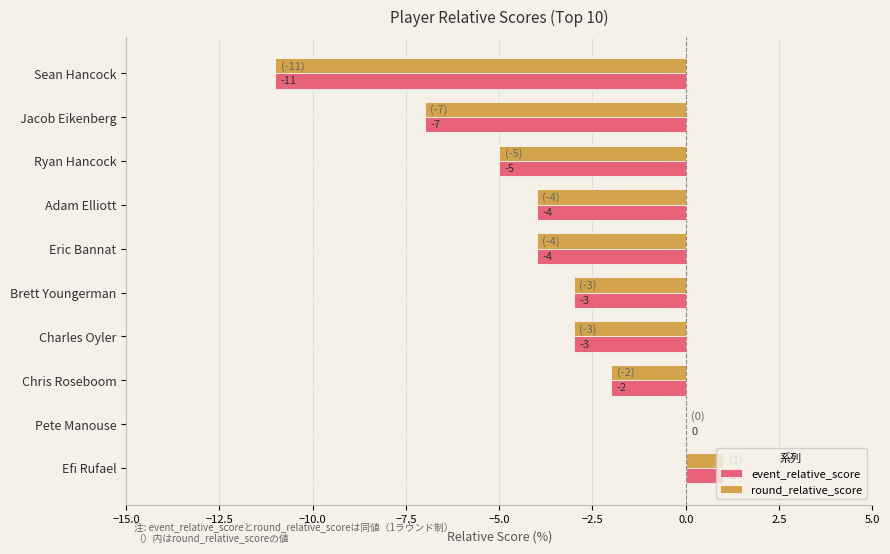

What is the maximum value for round_relative_score?

1